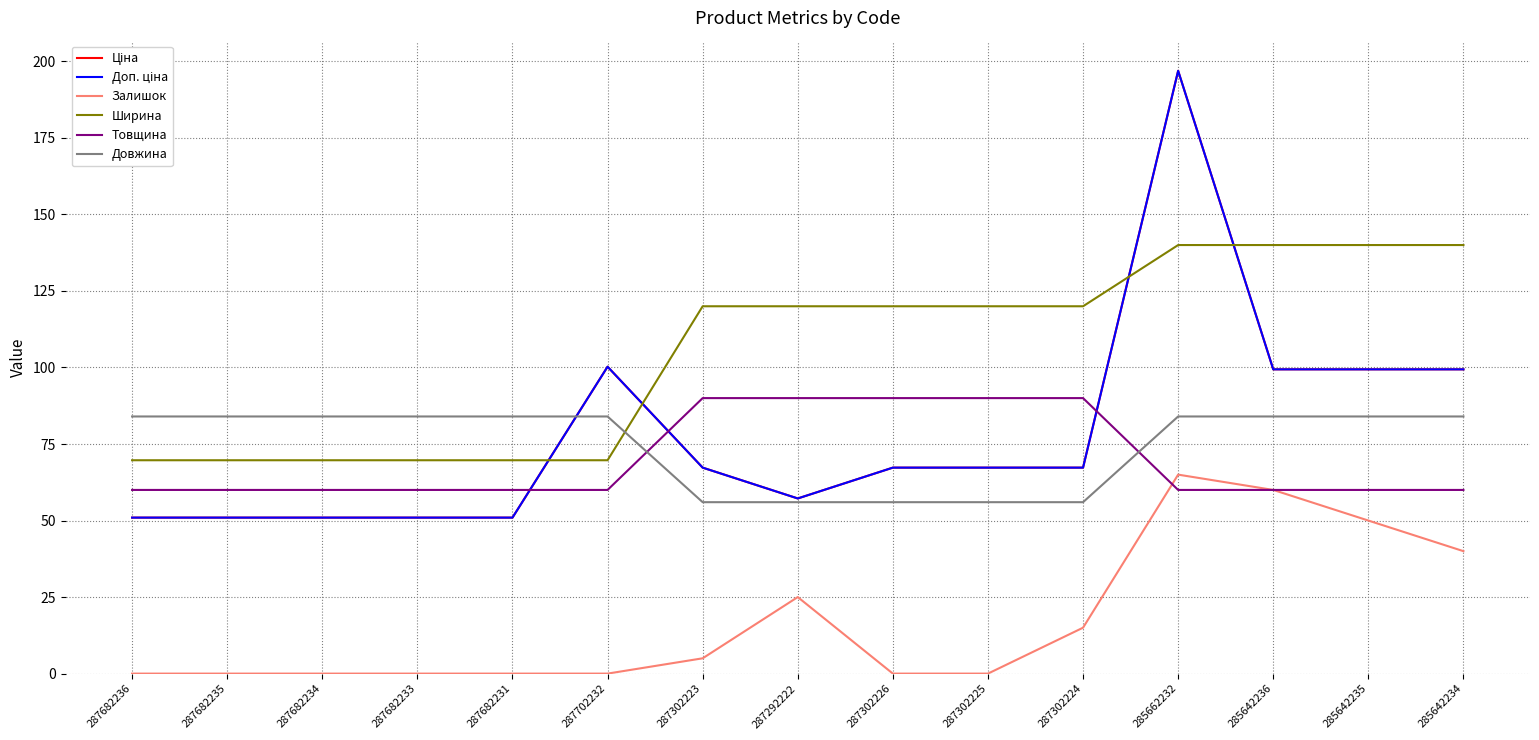

Reading right to left, extract all data points from this chart.

Ціна: 99.4	99.4	99.4	196.9	67.3	67.3	67.3	57.2	67.3	100.3	51.0	51.0	51.0	51.0	51.0
Доп. ціна: 99.4	99.4	99.4	196.9	67.3	67.3	67.3	57.2	67.3	100.3	51.0	51.0	51.0	51.0	51.0
Залишок: 40.0	50.0	60.0	65.0	15.0	0.0	0.0	25.0	5.0	0.0	0.0	0.0	0.0	0.0	0.0
Ширина: 140.0	140.0	140.0	140.0	120.0	120.0	120.0	120.0	120.0	69.7	69.7	69.7	69.7	69.7	69.7
Товщина: 60.0	60.0	60.0	60.0	90.0	90.0	90.0	90.0	90.0	60.0	60.0	60.0	60.0	60.0	60.0
Довжина: 84.0	84.0	84.0	84.0	56.0	56.0	56.0	56.0	56.0	84.0	84.0	84.0	84.0	84.0	84.0